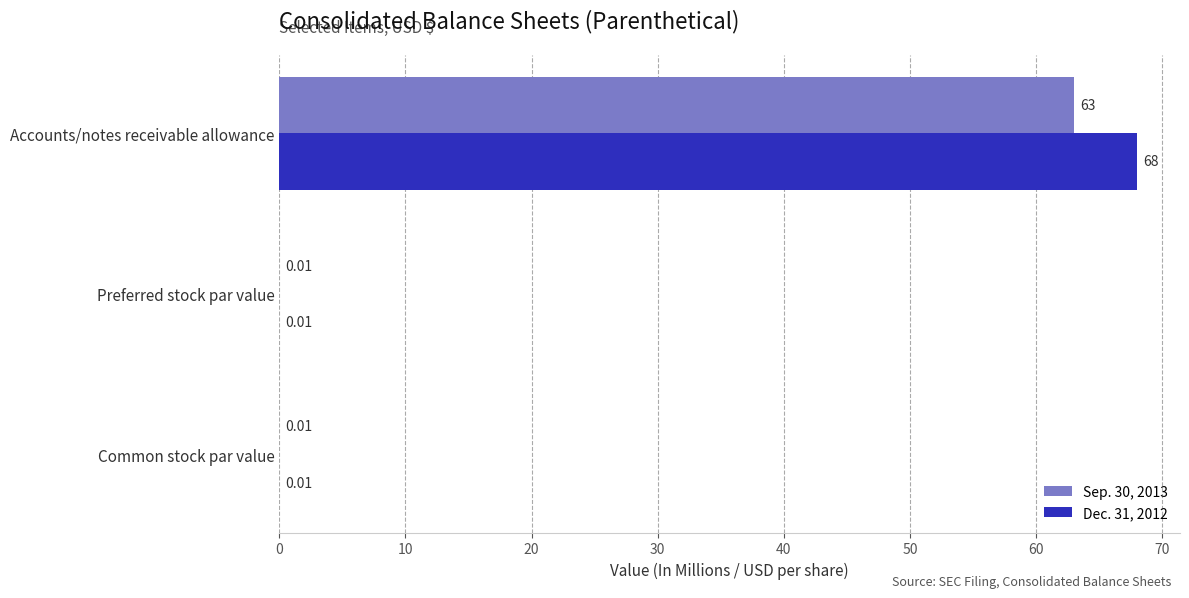

What is the sum of all Dec. 31, 2012 values?

68.0